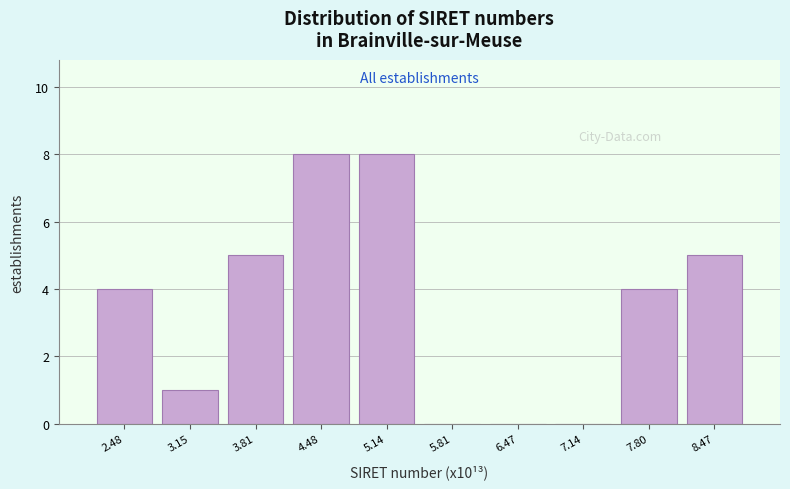

Reading left to right, transcribe this chart: for each bar, give the range it covers on the x-axis and its height. Neither the bar edges nor the heights are printed on the chart, so give them approximately, as read against the axes.

2.2 to 2.8: 4
2.8 to 3.5: 1
3.5 to 4.1: 5
4.1 to 4.8: 8
4.8 to 5.5: 8
5.5 to 6.1: 0
6.1 to 6.8: 0
6.8 to 7.5: 0
7.5 to 8.1: 4
8.1 to 8.8: 5